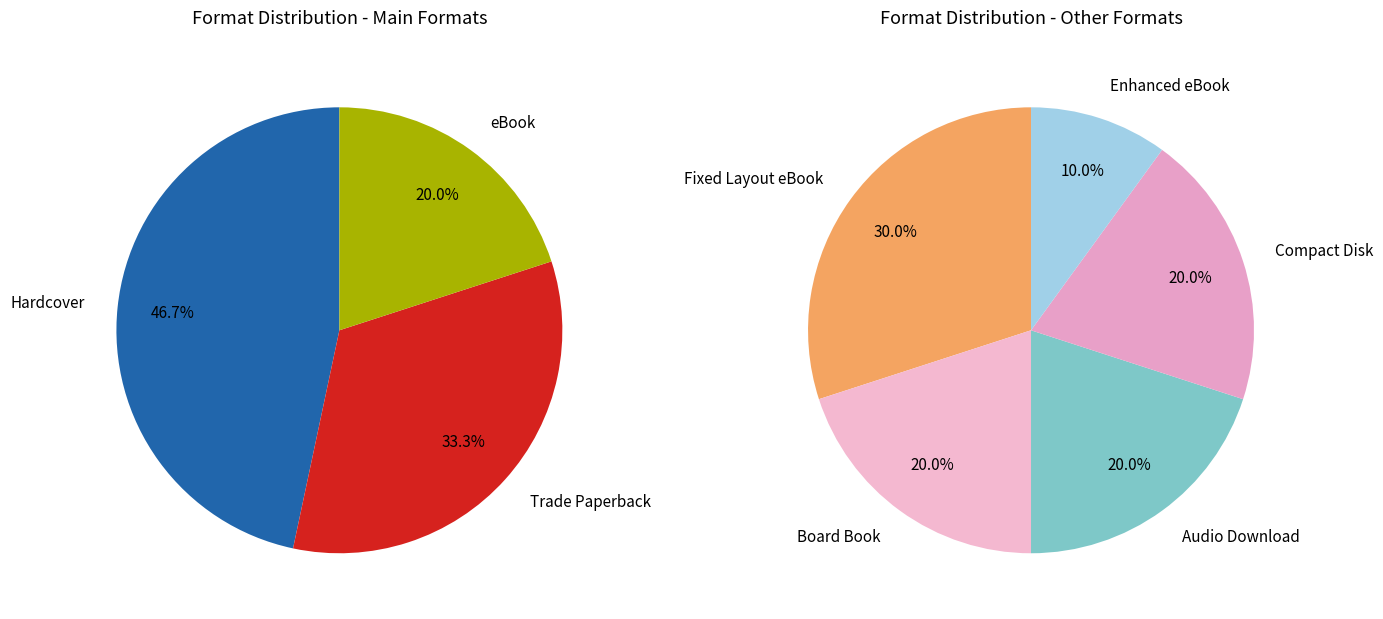

What is the largest slice in the pie chart?

Hardcover